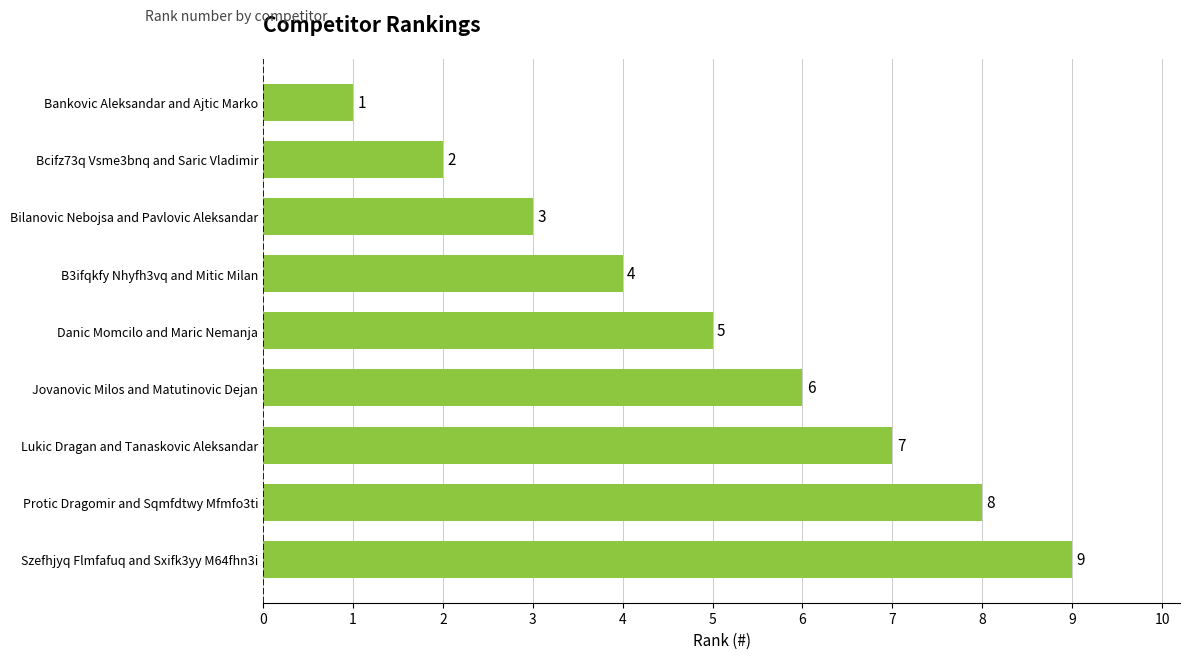

What is the ratio of the value at B3ifqkfy Nhyfh3vq and Mitic Milan to the value at Danic Momcilo and Maric Nemanja?

0.8